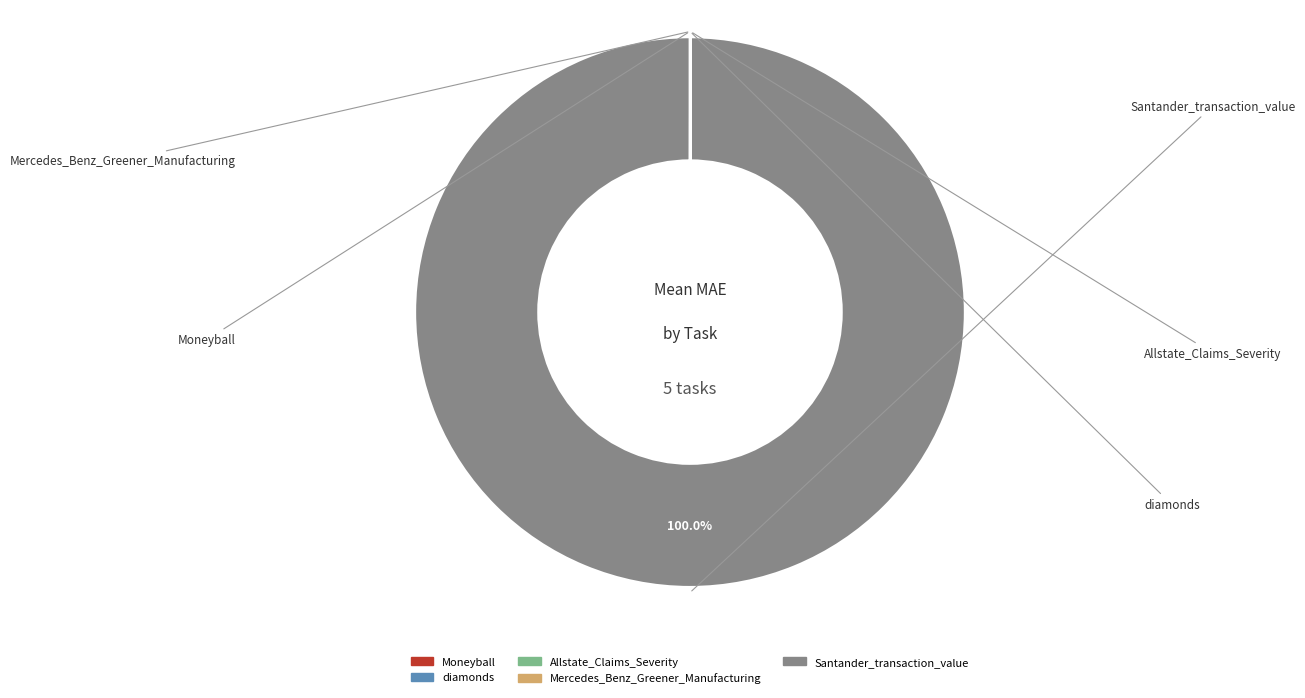

Which slice is the largest?

Santander_transaction_value